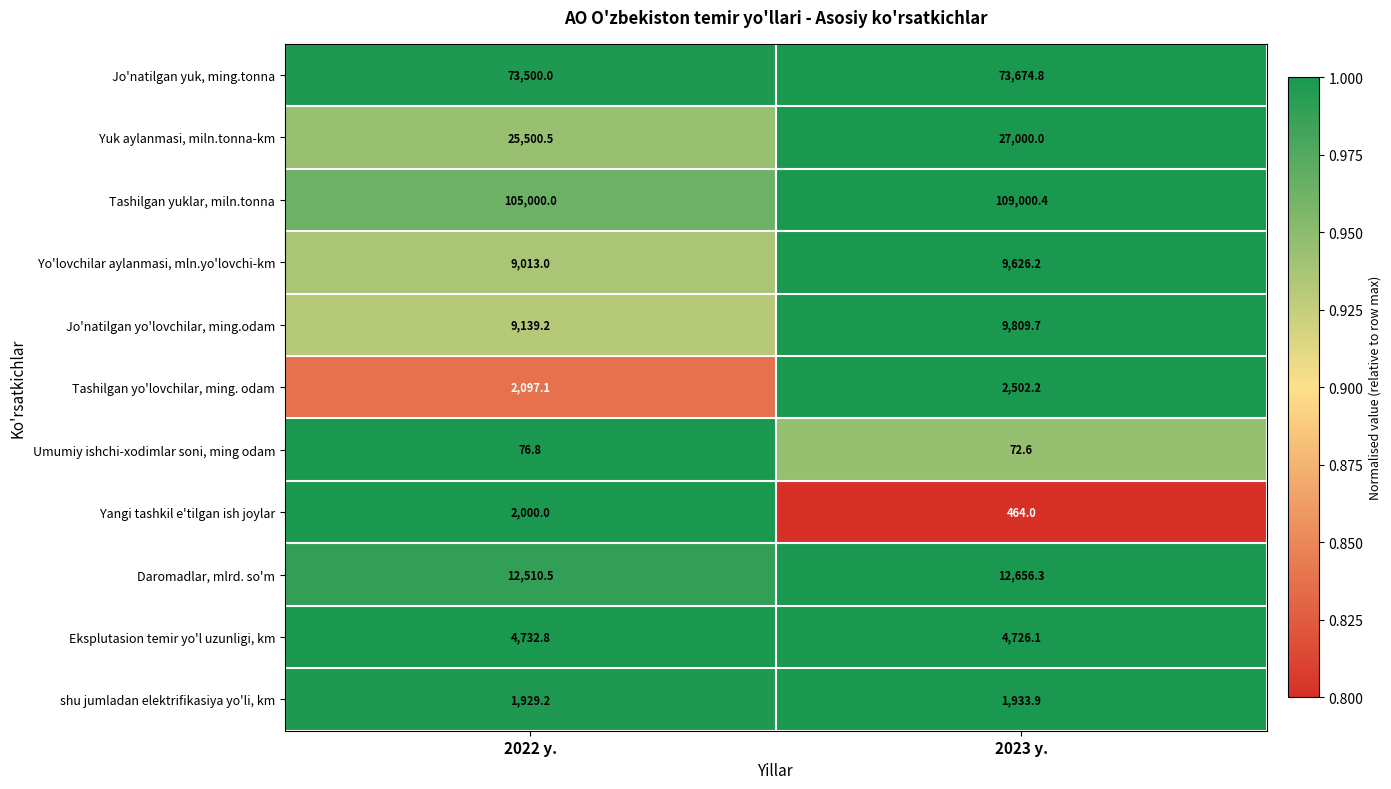

Rank the series at 2023 y. from highest to lowest value.

Tashilgan yuklar, miln.tonna, Jo'natilgan yuk, ming.tonna, Yuk aylanmasi, miln.tonna-km, Daromadlar, mlrd. so'm, Jo'natilgan yo'lovchilar, ming.odam, Yo'lovchilar aylanmasi, mln.yo'lovchi-km, Eksplutasion temir yo'l uzunligi, km, Tashilgan yo'lovchilar, ming. odam, shu jumladan elektrifikasiya yo'li, km, Yangi tashkil e'tilgan ish joylar, Umumiy ishchi-xodimlar soni, ming odam